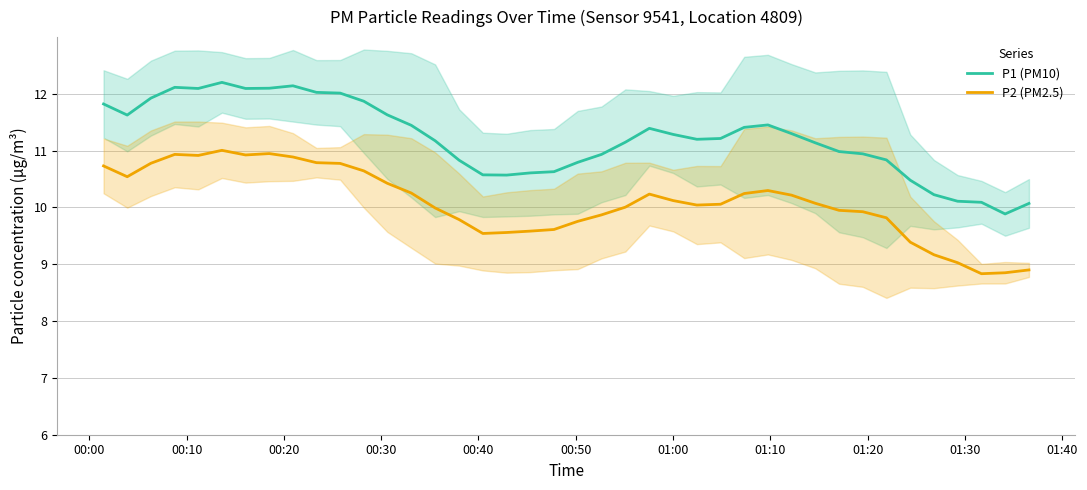

What is the greatest value displayed?

12.2